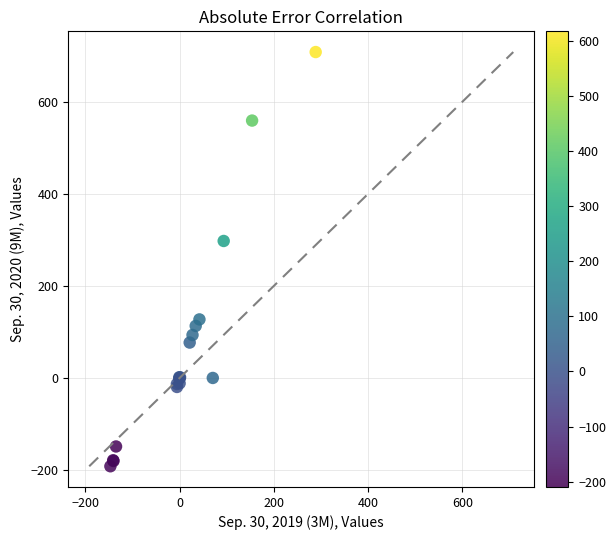

What Y value in the scatter plot is closest to 258?

297.6